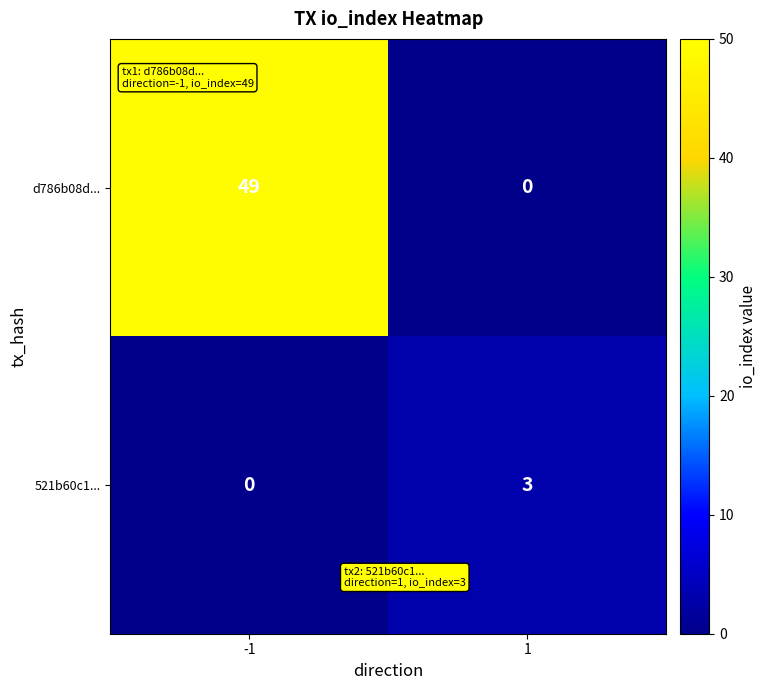

Rank the series by their maximum value, from highest to lowest.

d786b08d..., 521b60c1...